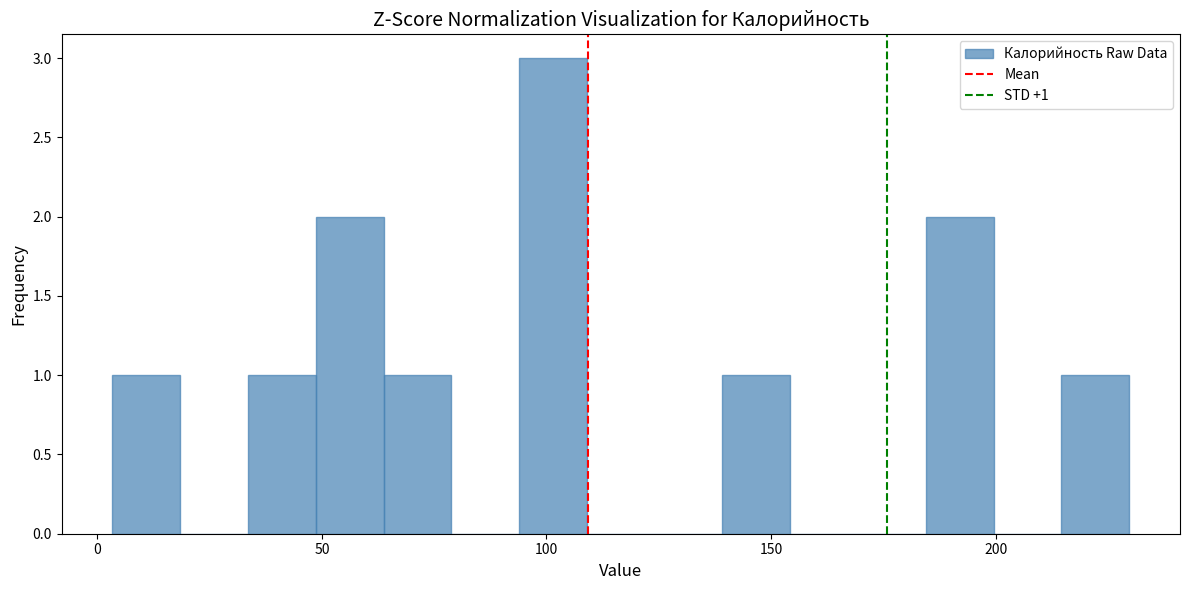

Read against the x-axis, roughly where is the centre of the tallest bar?

100